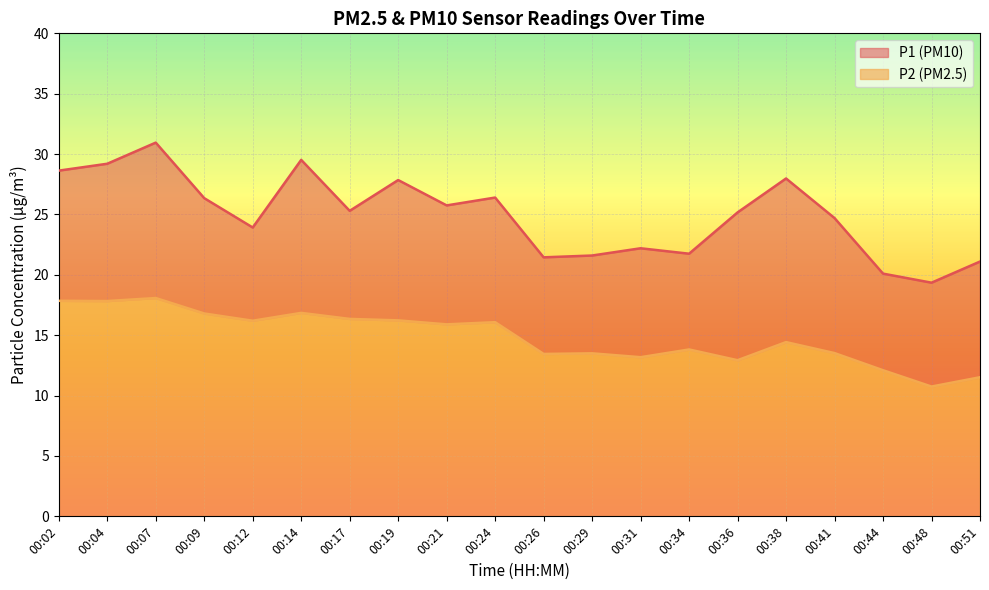

What is the total value across all series at 00:44?

20.1